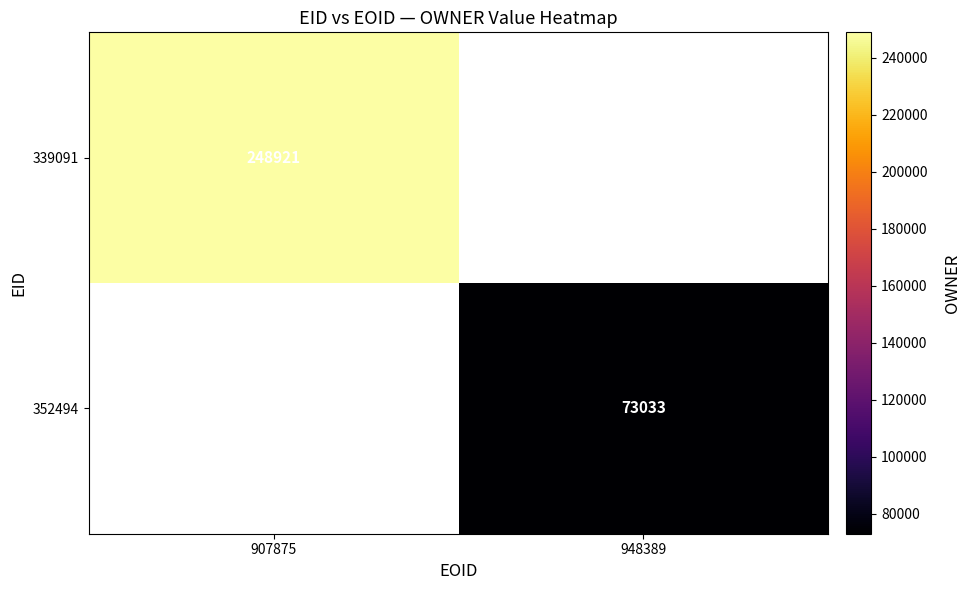

True or false: 352494 has a value of 43737 at 948389.

False